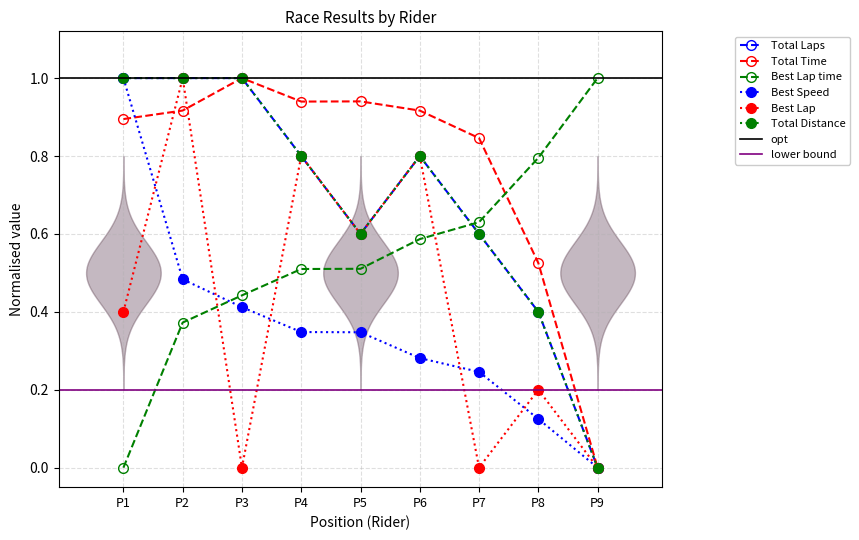

Reading left to right, list all the values displayed in this chart.

Total Laps: 1.0	1.0	1.0	0.8	0.6	0.8	0.6	0.4	0.0
Total Time: 0.9	0.9	1.0	0.9	0.9	0.9	0.8	0.5	0.0
Best Lap time: 0.0	0.4	0.4	0.5	0.5	0.6	0.6	0.8	1.0
Best Speed: 1.0	0.5	0.4	0.3	0.3	0.3	0.2	0.1	0.0
Best Lap: 0.4	1.0	0.0	0.8	0.6	0.8	0.0	0.2	0.0
Total Distance: 1.0	1.0	1.0	0.8	0.6	0.8	0.6	0.4	0.0